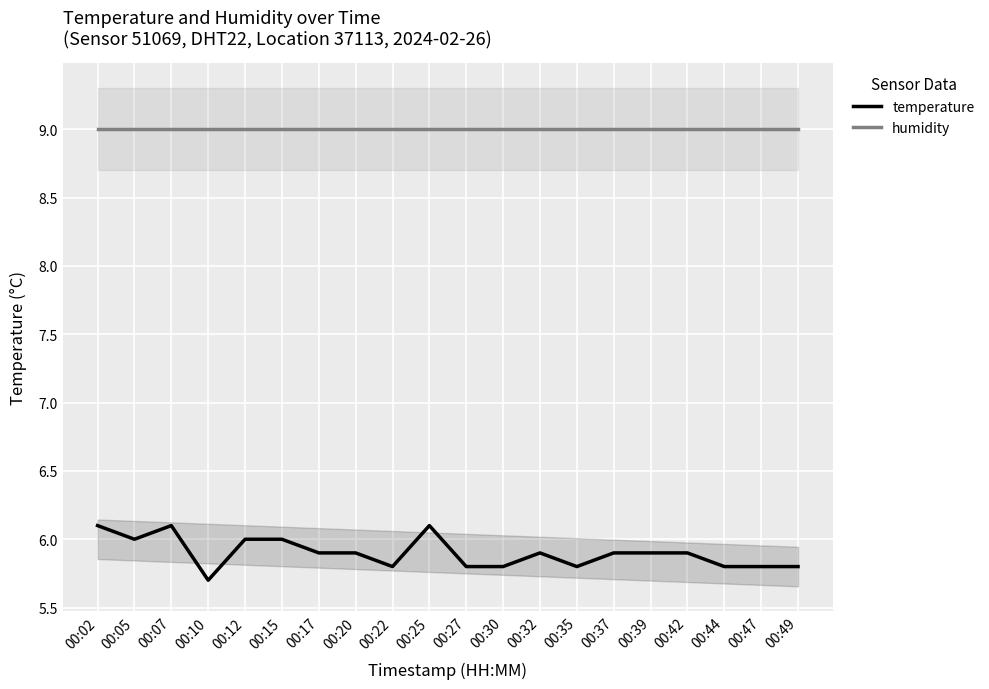

Reading left to right, list all the values displayed in this chart.

temperature: 00:02=6.1	00:05=6.0	00:07=6.1	00:10=5.7	00:12=6.0	00:15=6.0	00:17=5.9	00:20=5.9	00:22=5.8	00:25=6.1	00:27=5.8	00:30=5.8	00:32=5.9	00:35=5.8	00:37=5.9	00:39=5.9	00:42=5.9	00:44=5.8	00:47=5.8	00:49=5.8
humidity: 00:02=9.0	00:05=9.0	00:07=9.0	00:10=9.0	00:12=9.0	00:15=9.0	00:17=9.0	00:20=9.0	00:22=9.0	00:25=9.0	00:27=9.0	00:30=9.0	00:32=9.0	00:35=9.0	00:37=9.0	00:39=9.0	00:42=9.0	00:44=9.0	00:47=9.0	00:49=9.0